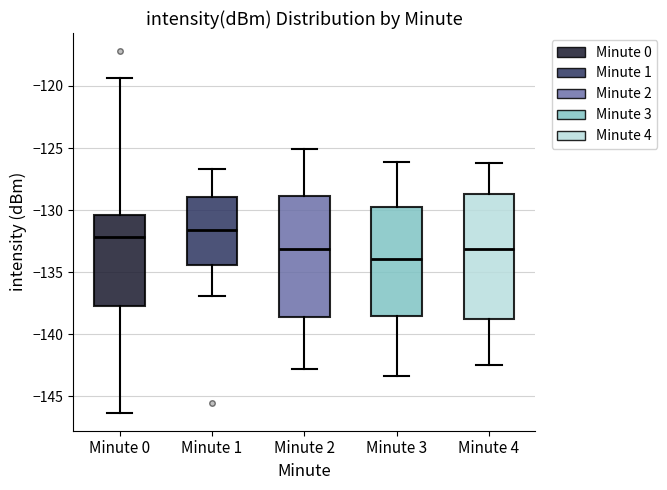

Which box's median line is the highest?

Minute 1